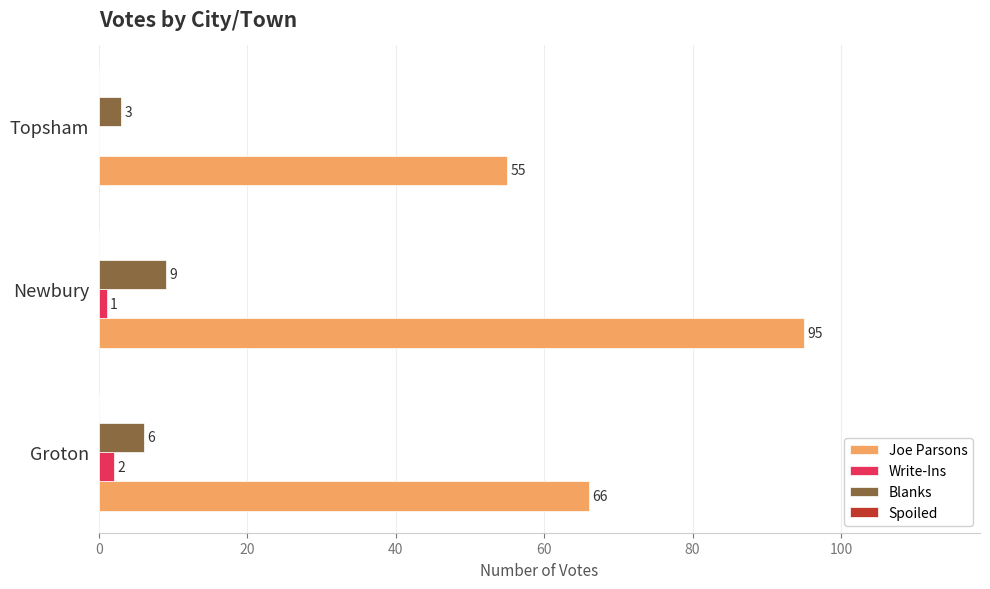

What is the maximum value for Blanks?

9